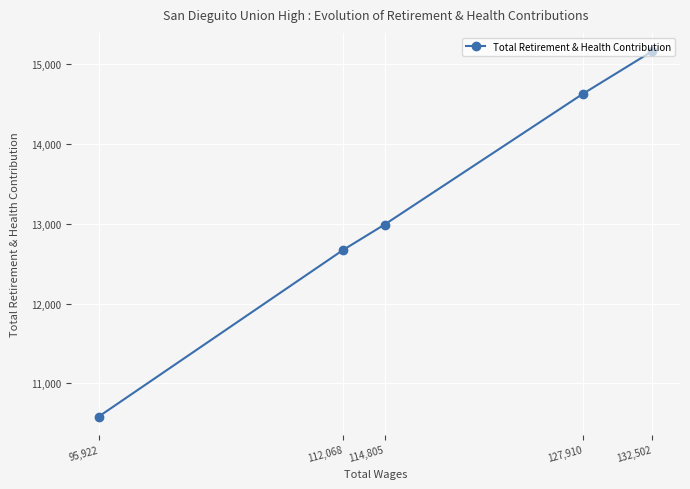

What is the average value?

13207